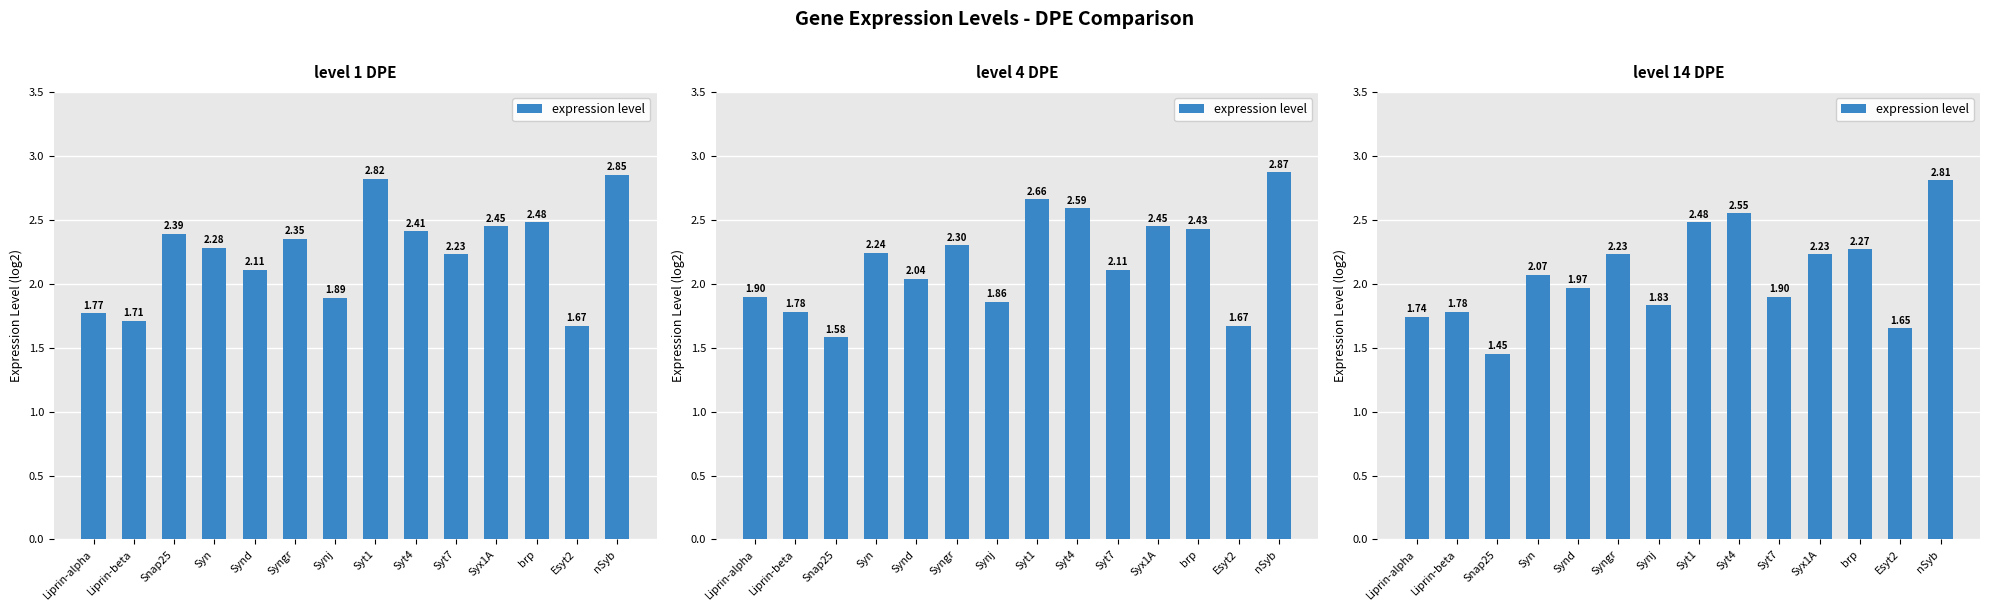

What is the difference between the maximum and second lowest values?

1.2